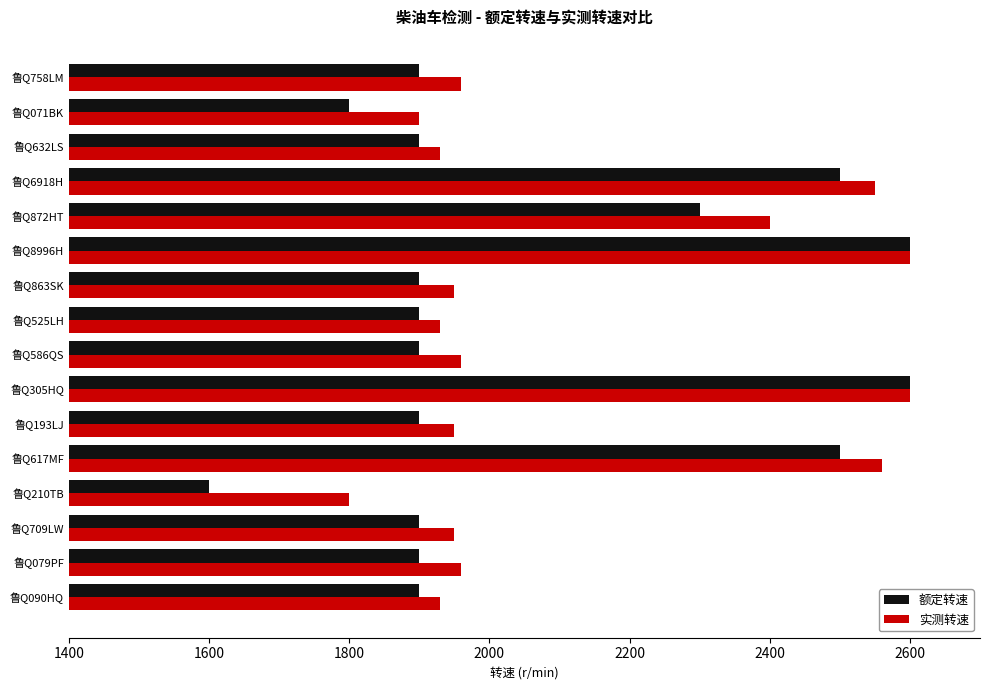

True or false: 实测转速 has a value of 3361 at 鲁Q586QS.

False